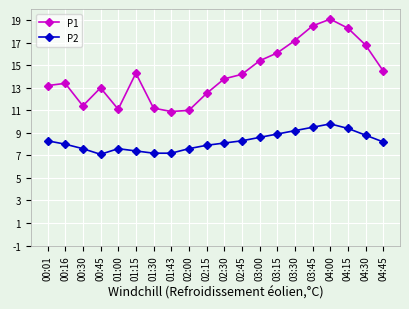

Which series has the widest spread of values?

P1